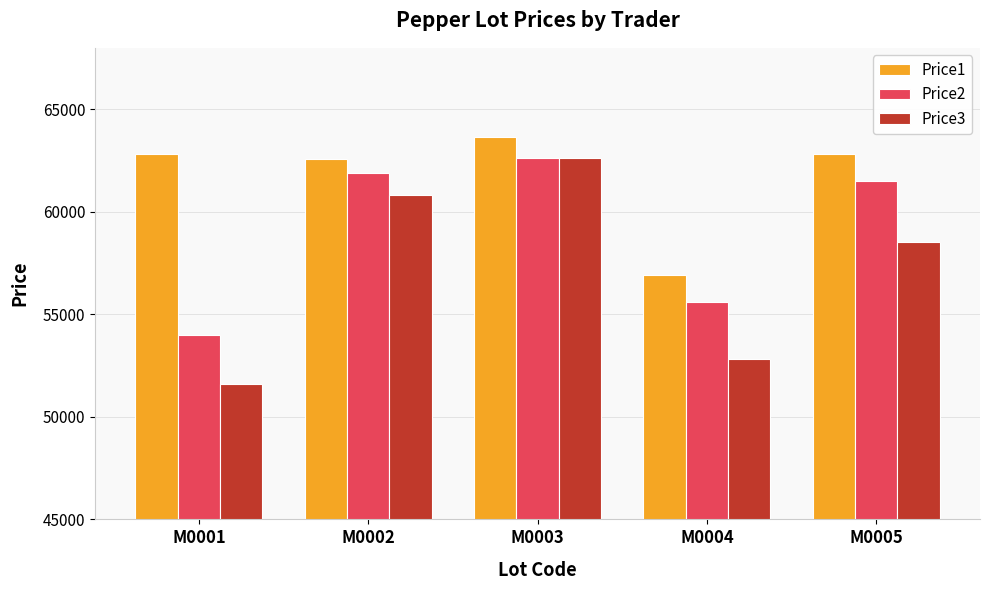

What is the value of the Price1 bar at the 5th from the left?

62808